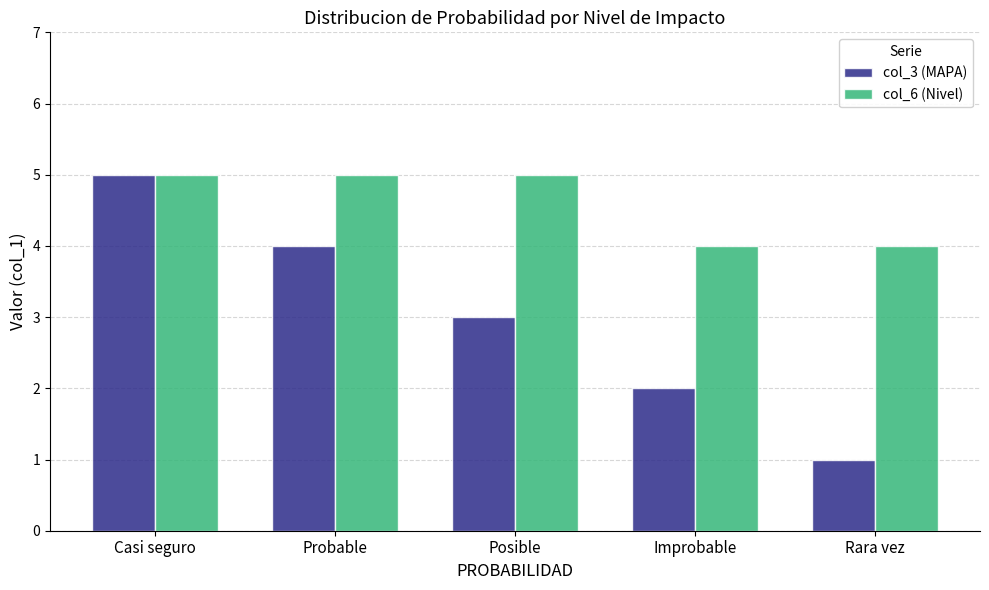

What is the label of the 1st bar from the right?

Rara vez